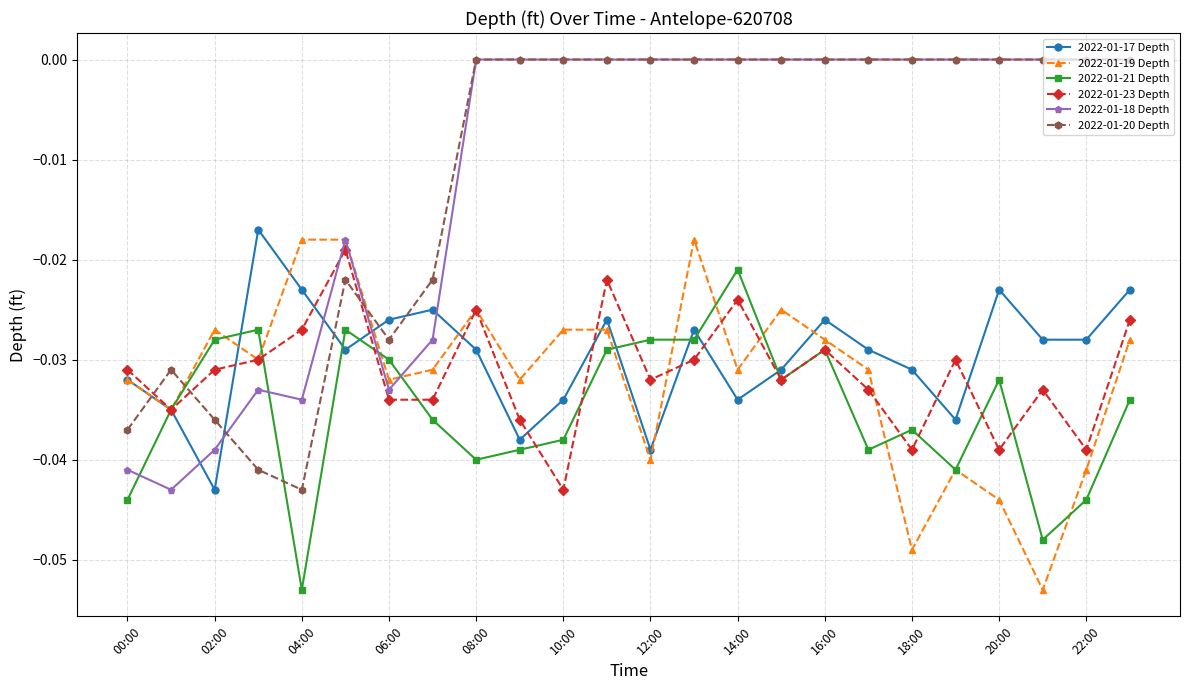

After their last crossing, which series has the higher values: 2022-01-18 Depth or 2022-01-23 Depth?

2022-01-18 Depth